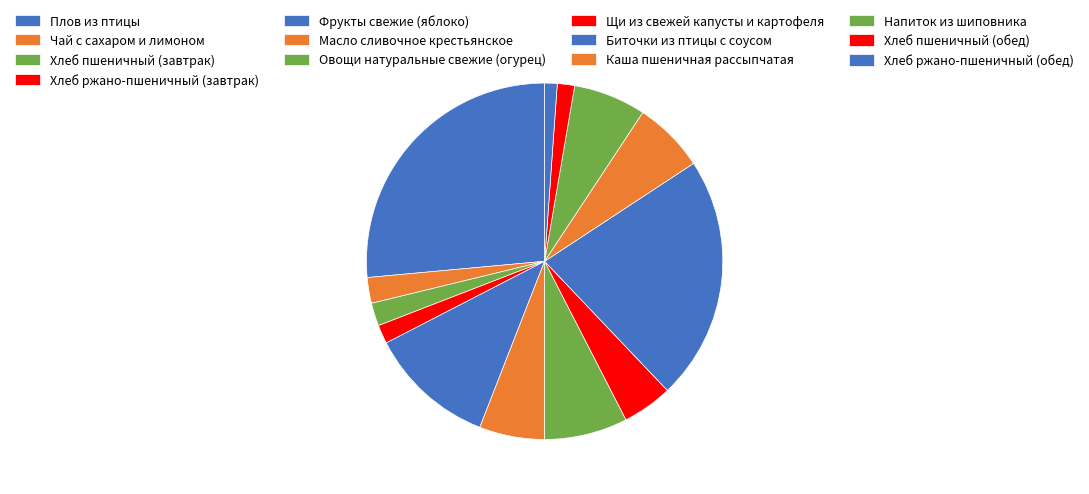

Which slice is the largest?

Плов из птицы